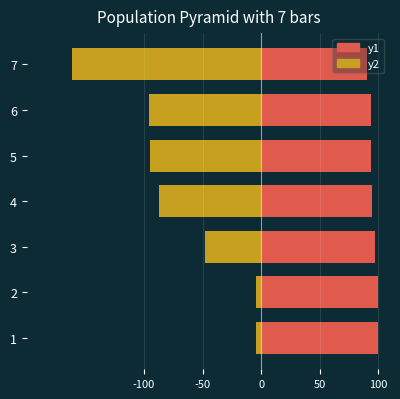

How many values in the Margin (A) series exceed -87?

3